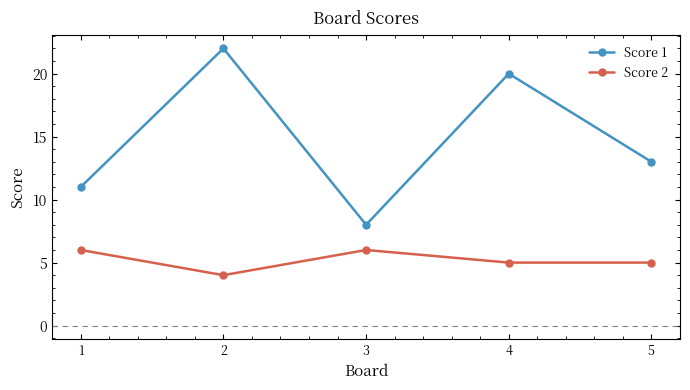

Which series changed the most between 1 and 4?

Score 1